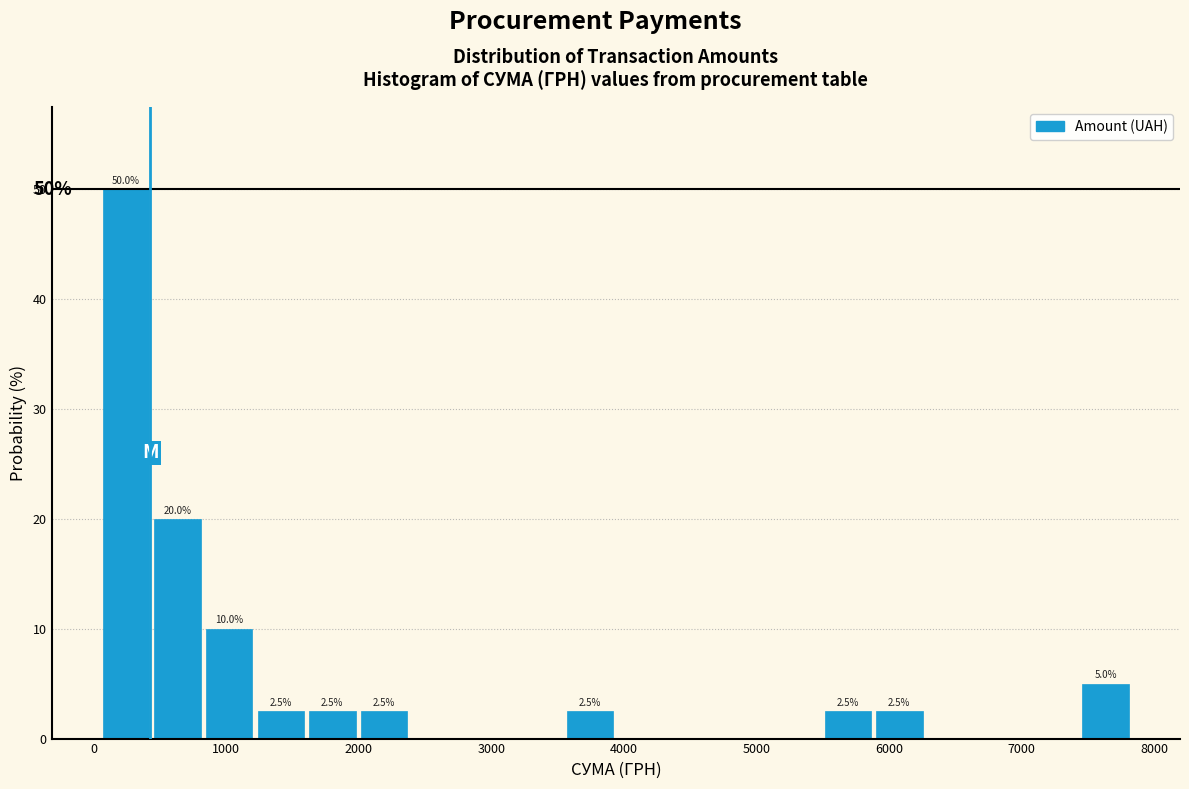

Read against the x-axis, roughly where is the centre of the tallest bar?

200